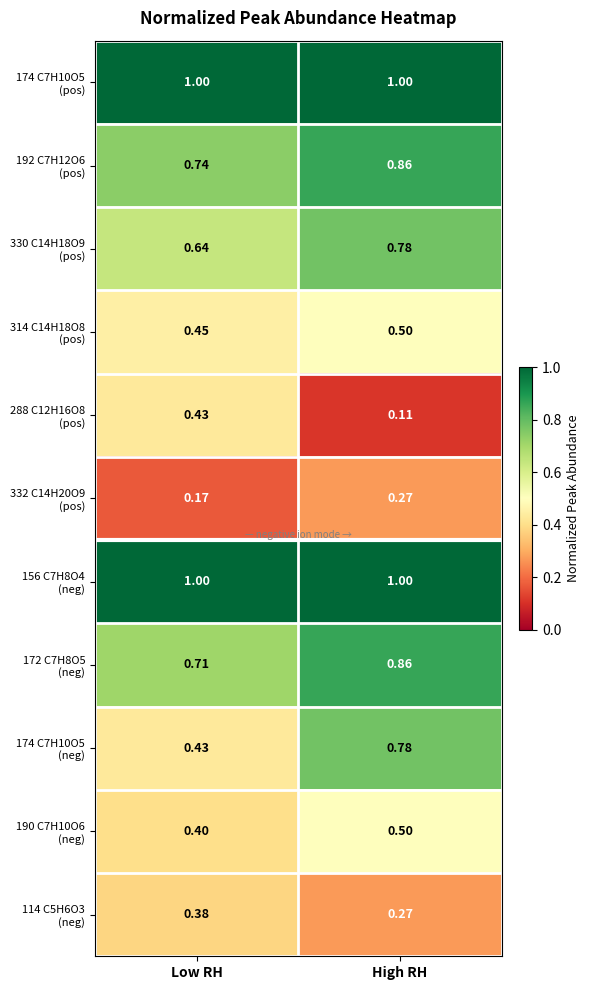

Which category has the lowest value across all series?

High RH